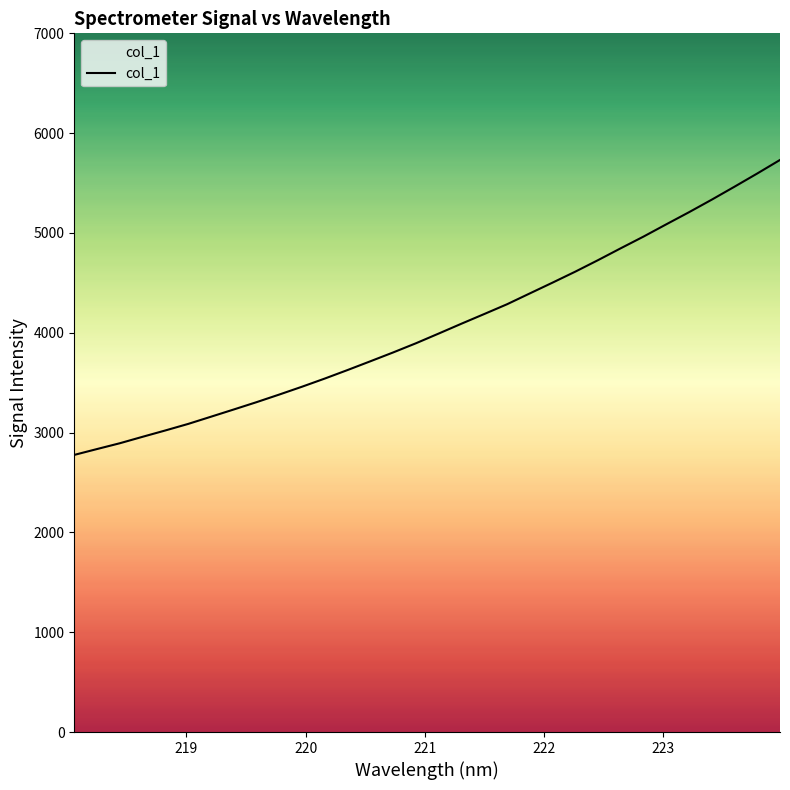

What is the minimum value shown in the chart?

2776.5